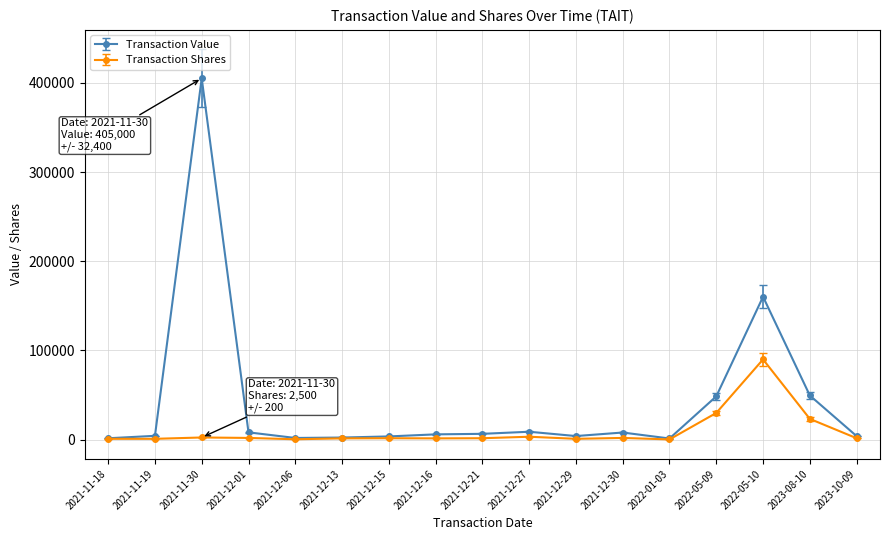

Which series has the widest spread of values?

Transaction Value